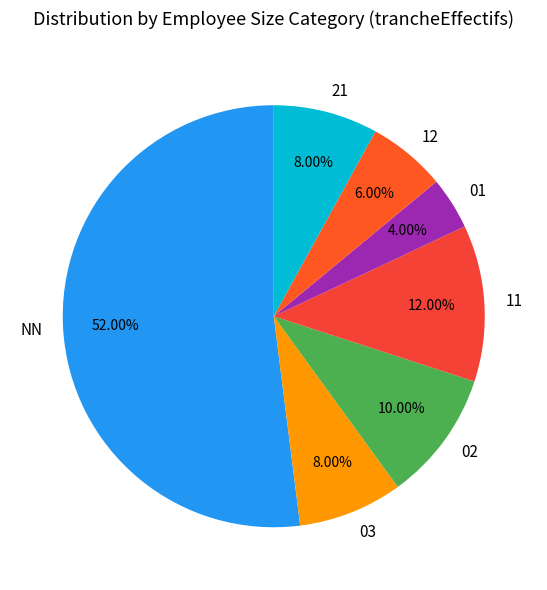

Is it true that 12 is 6% of the pie?

True